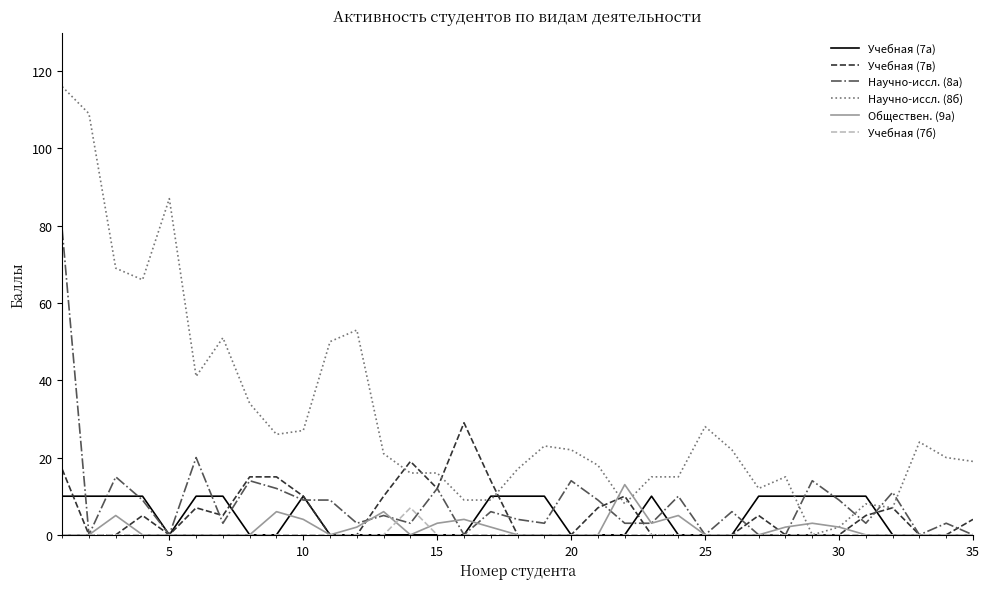

What is the greatest value displayed?

116